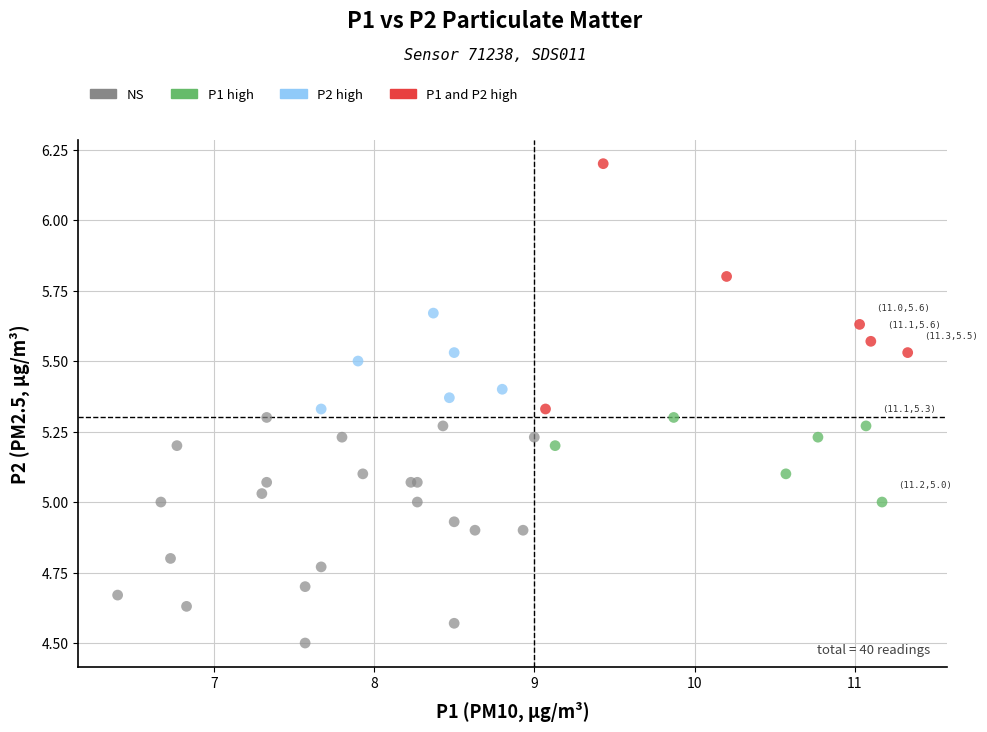

Which series reaches the minimum Y coordinate?

NS